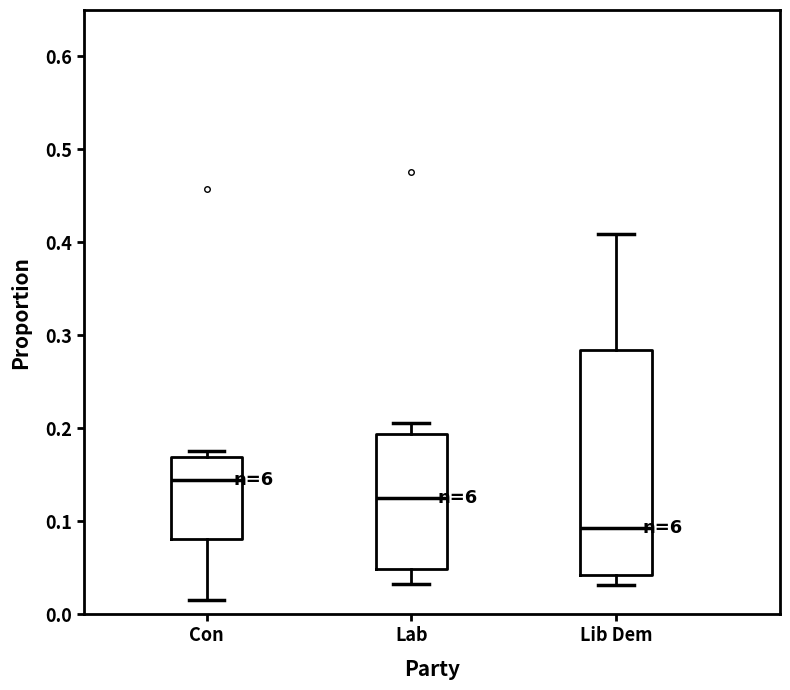

Which box is the tallest, from its lower edge to its upper edge?

Lib Dem